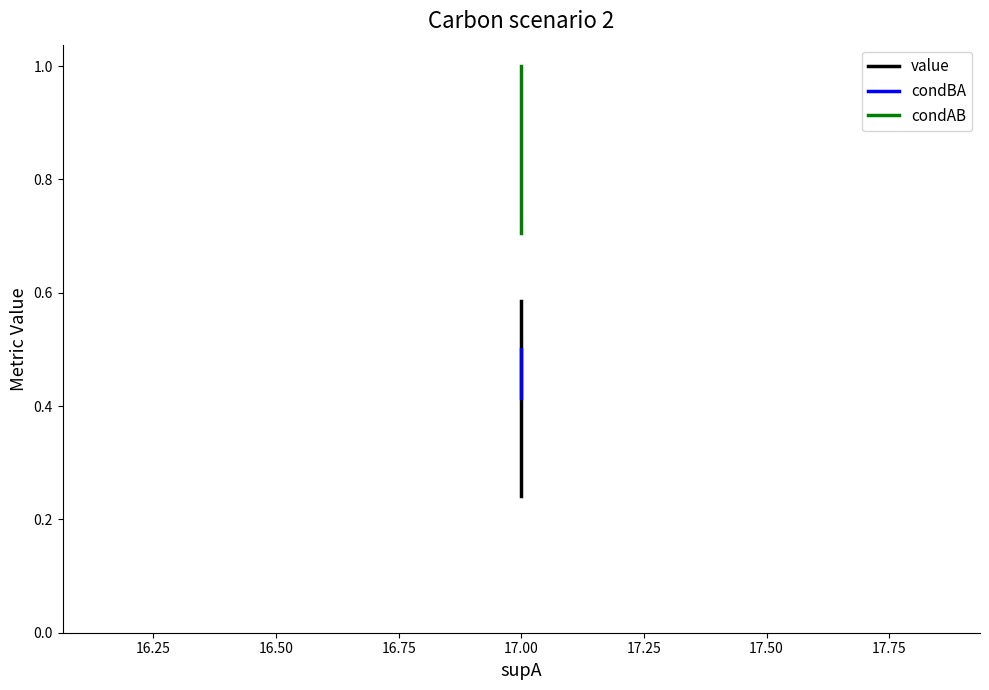

Reading right to left, extract all data points from this chart.

value: 0.2	0.6	0.6
condBA: 0.5	0.4	0.4
condAB: 0.7	1.0	1.0